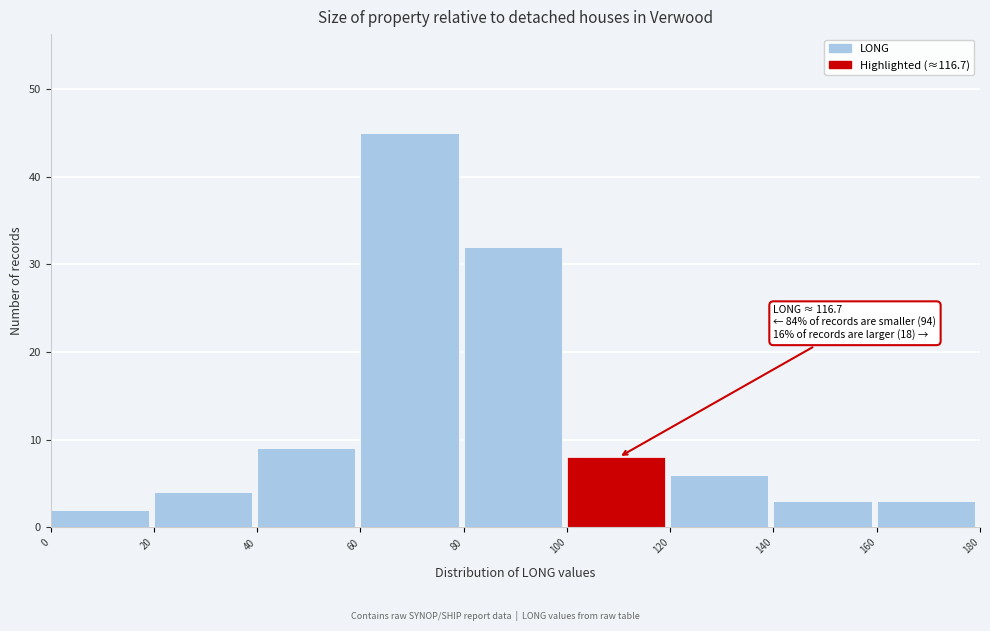

Over which range of the x-axis is the bar tallest?

60 to 80